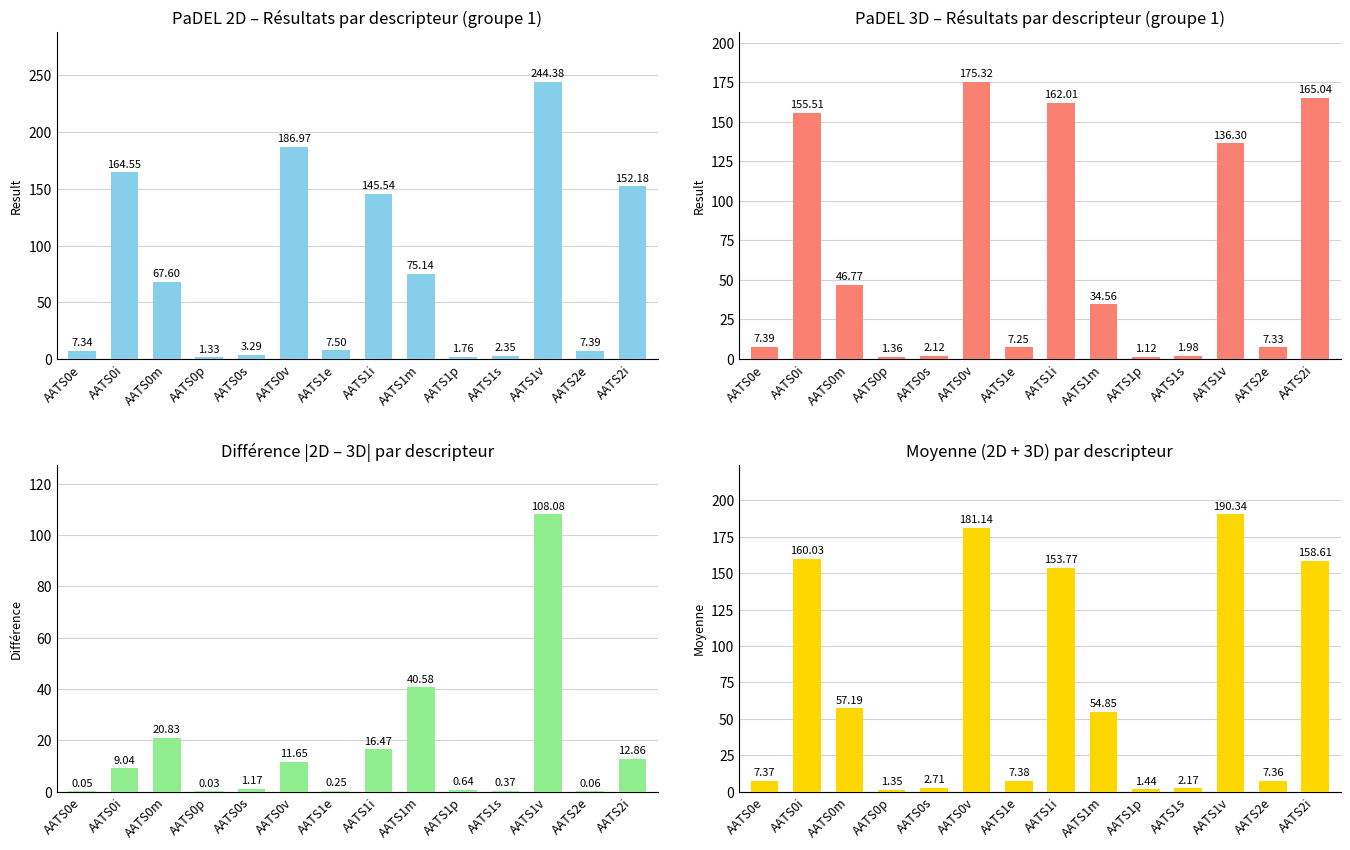

Reading left to right, extract all data points from this chart.

PaDEL 2D – Résultats par descripteur (groupe 1): AATS0e=7.3	AATS0i=164.6	AATS0m=67.6	AATS0p=1.3	AATS0s=3.3	AATS0v=187.0	AATS1e=7.5	AATS1i=145.5	AATS1m=75.1	AATS1p=1.8	AATS1s=2.4	AATS1v=244.4	AATS2e=7.4	AATS2i=152.2
PaDEL 3D – Résultats par descripteur (groupe 1): AATS0e=7.4	AATS0i=155.5	AATS0m=46.8	AATS0p=1.4	AATS0s=2.1	AATS0v=175.3	AATS1e=7.2	AATS1i=162.0	AATS1m=34.6	AATS1p=1.1	AATS1s=2.0	AATS1v=136.3	AATS2e=7.3	AATS2i=165.0
Différence |2D – 3D| par descripteur: AATS0e=0.0	AATS0i=9.0	AATS0m=20.8	AATS0p=0.0	AATS0s=1.2	AATS0v=11.7	AATS1e=0.2	AATS1i=16.5	AATS1m=40.6	AATS1p=0.6	AATS1s=0.4	AATS1v=108.1	AATS2e=0.1	AATS2i=12.9
Moyenne (2D + 3D) par descripteur: AATS0e=7.4	AATS0i=160.0	AATS0m=57.2	AATS0p=1.3	AATS0s=2.7	AATS0v=181.1	AATS1e=7.4	AATS1i=153.8	AATS1m=54.9	AATS1p=1.4	AATS1s=2.2	AATS1v=190.3	AATS2e=7.4	AATS2i=158.6